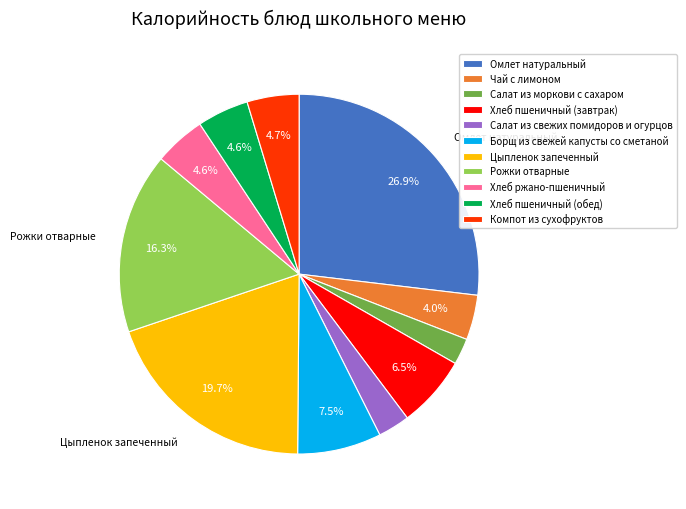

Is it true that Чай с лимоном is 4% of the pie?

True